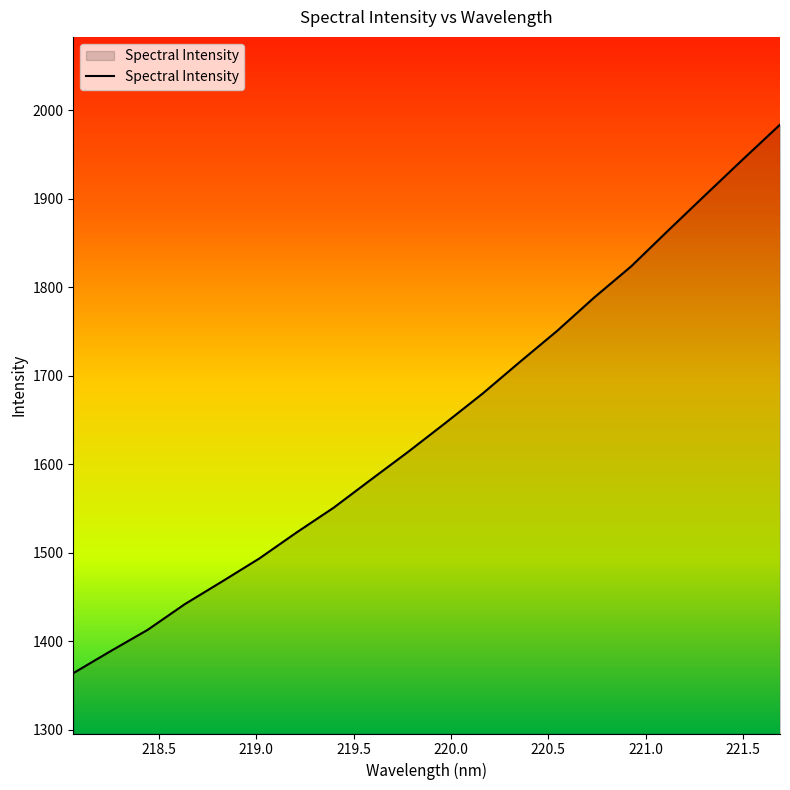

What is the difference between the maximum and minimum values?

619.8